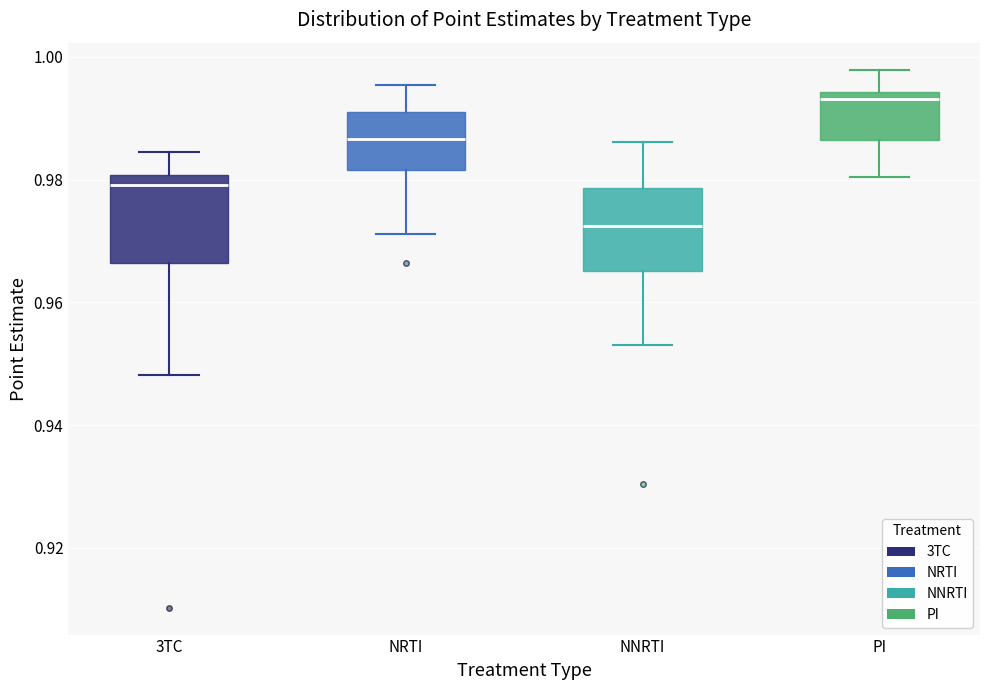

Which box has the lowest median line?

NNRTI